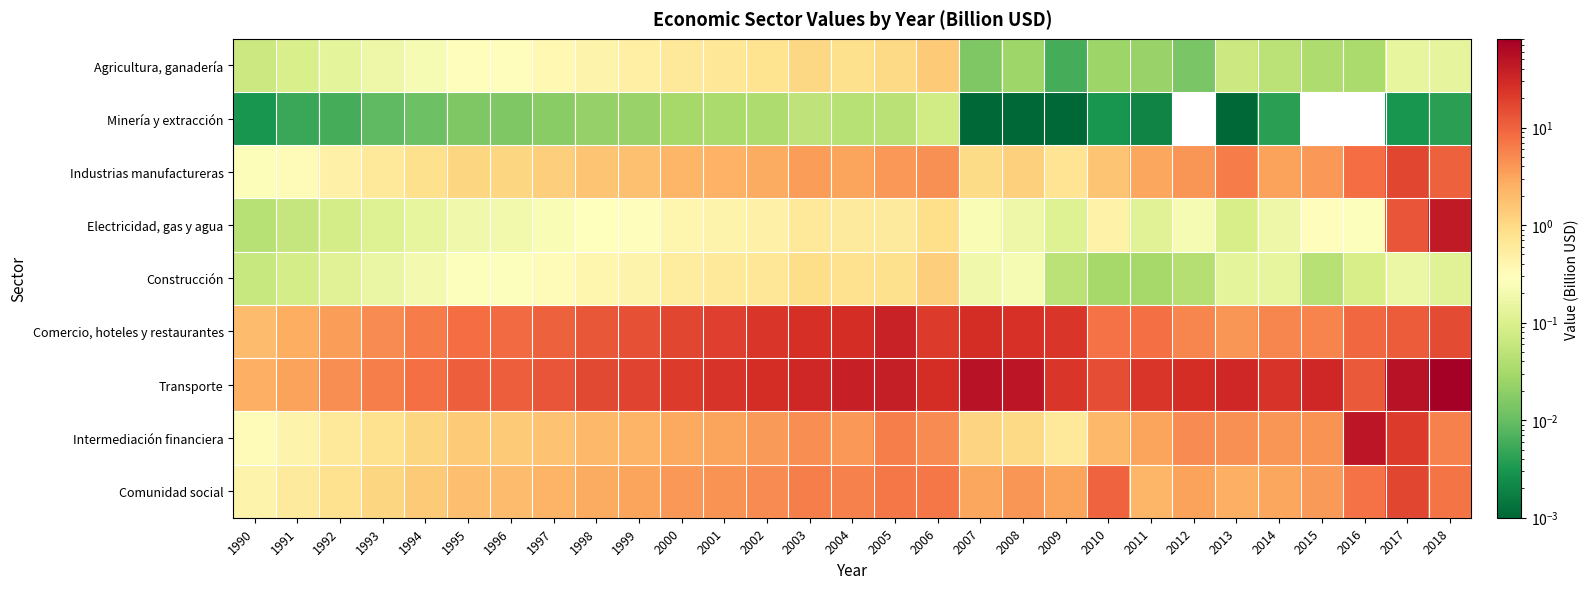

At which category does the chart reach its peak across all series?

2018